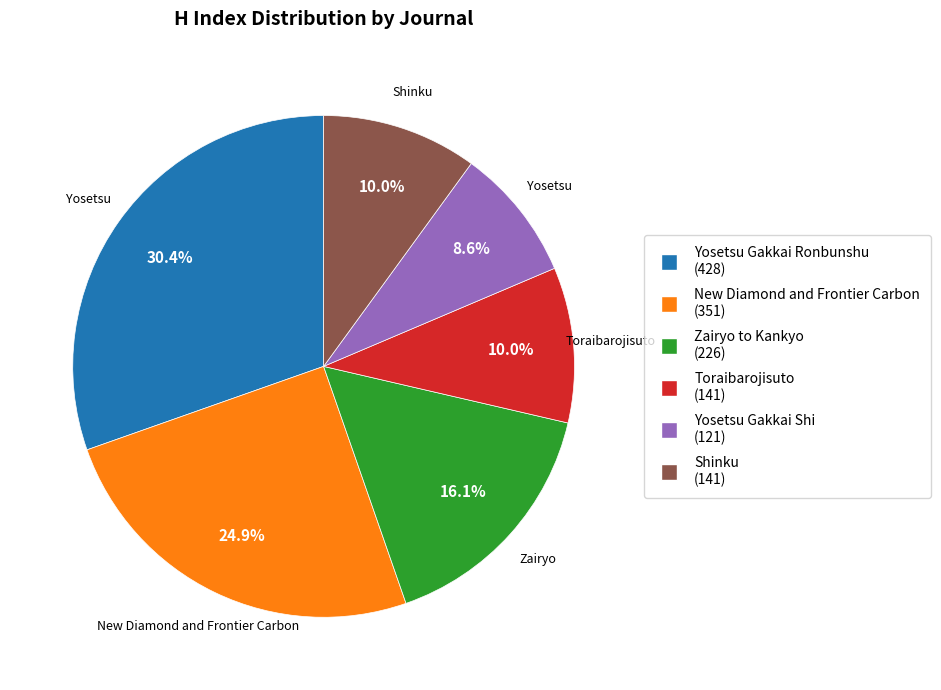

What is the smallest slice in the pie chart?

Yosetsu Gakkai Shi